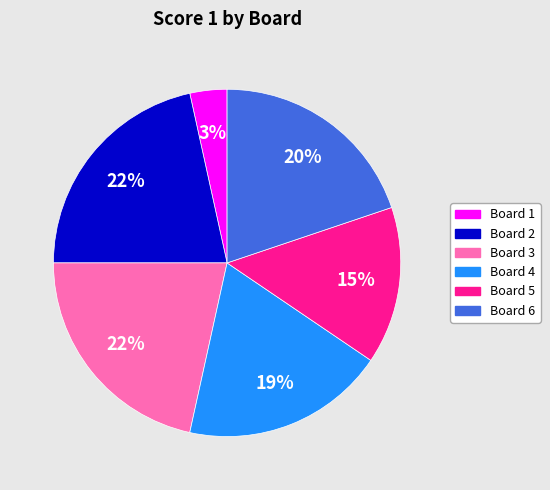

Does any single category account for the majority?

No